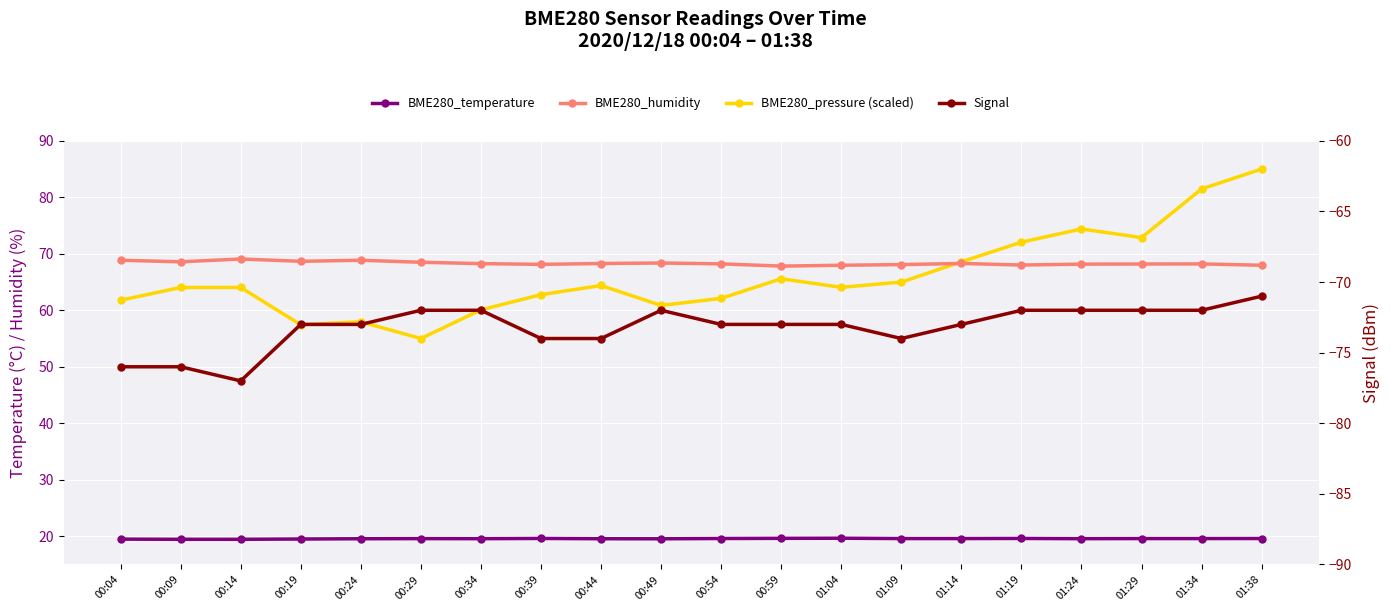

The BME280_pressure (scaled) series shows 60.1 at 00:34. True or false?

True